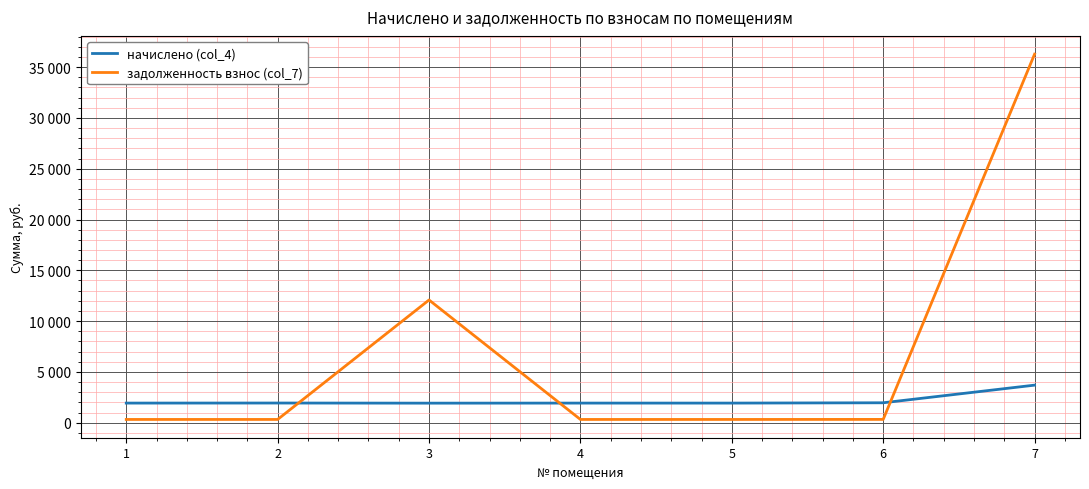

Where is the first local maximum for задолженность взнос (col_7)?

3